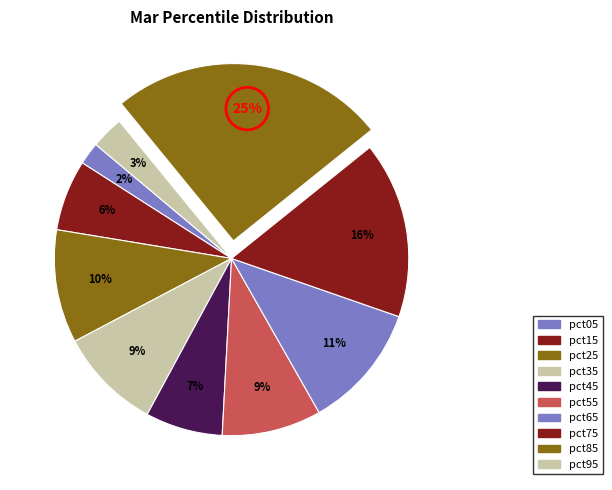

Rank the categories by value from lowest to highest.

pct05, pct95, pct15, pct45, pct55, pct35, pct25, pct65, pct75, pct85